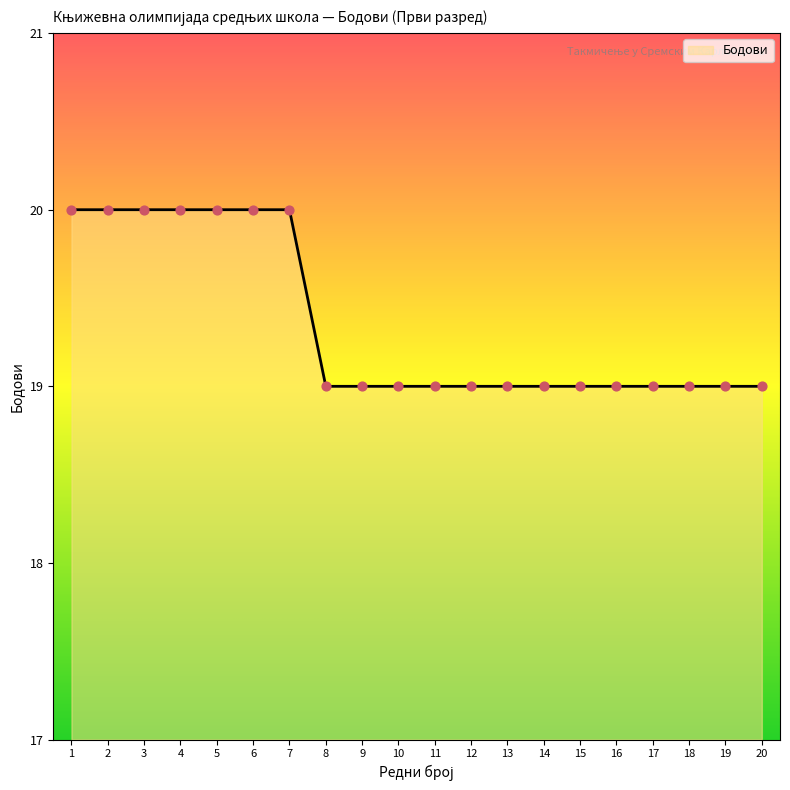

Approximately how many times larger is the value at 8 compared to 11?

1.0